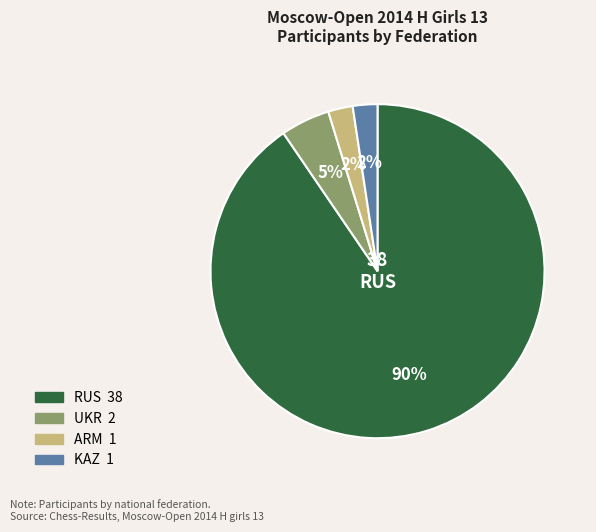

To the nearest percent, what is the average slice percentage?

25%